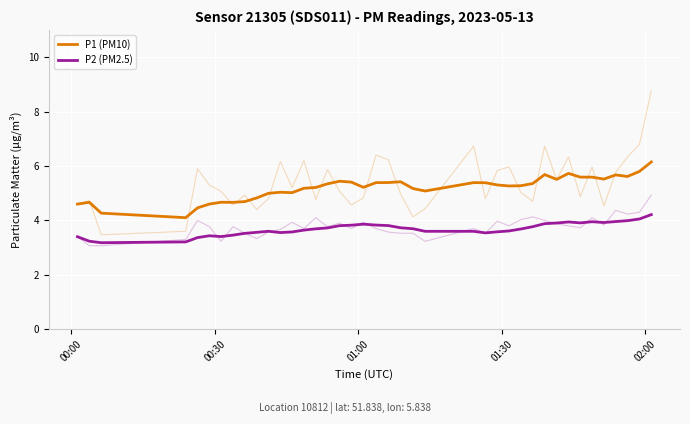

Count the number of categories in the chart.

40